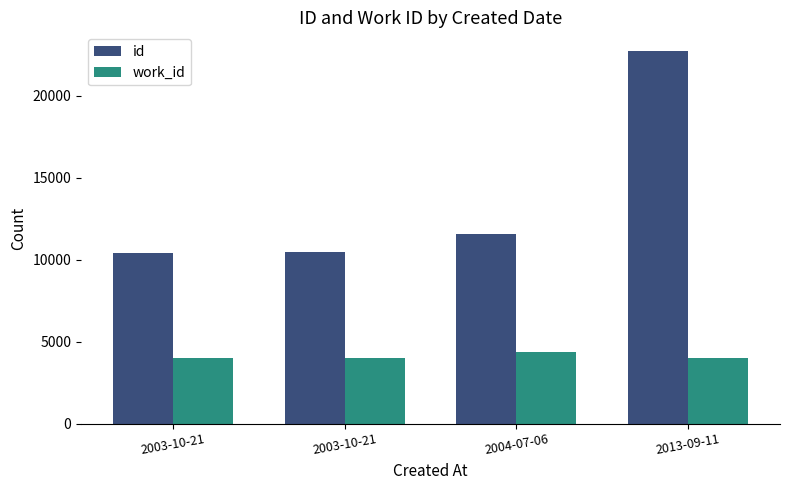

The value of id at 2004-07-06 is 11567. True or false?

True